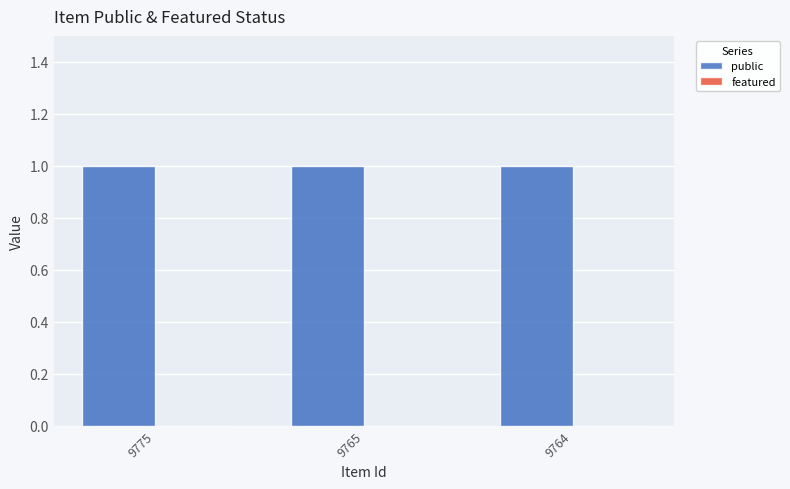

What are all the series names shown in the legend?

public, featured